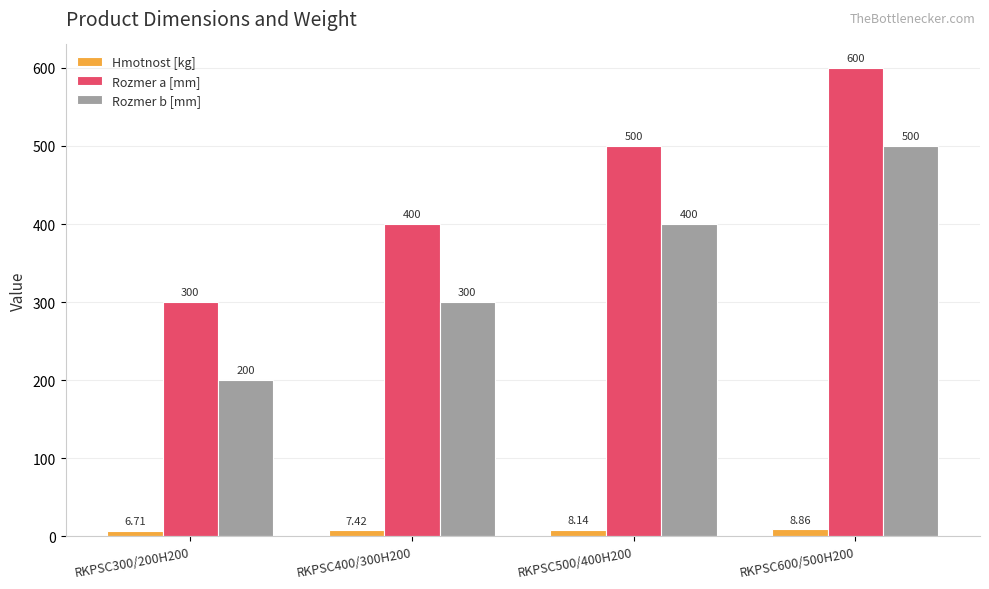

How many groups of bars are there?

4